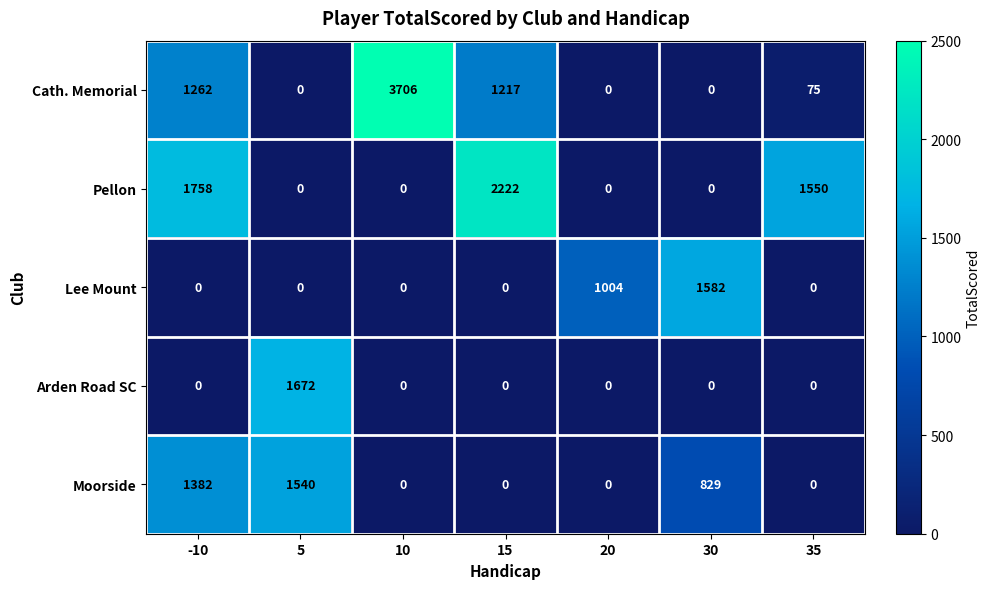

What is the maximum value for Moorside?

1540